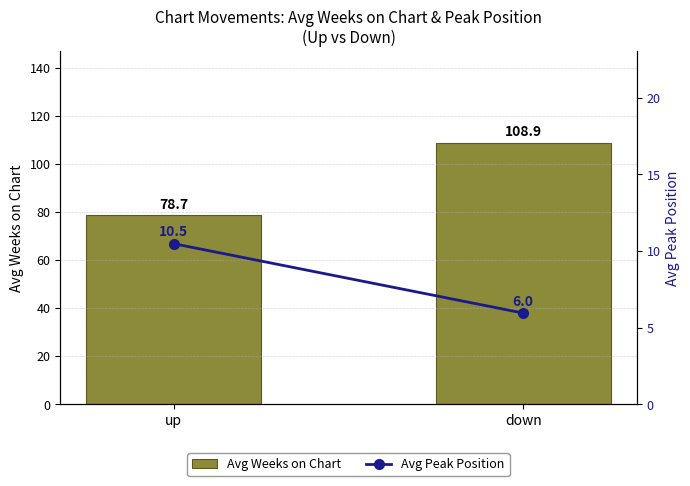

Which series has the widest spread of values?

Avg Weeks on Chart